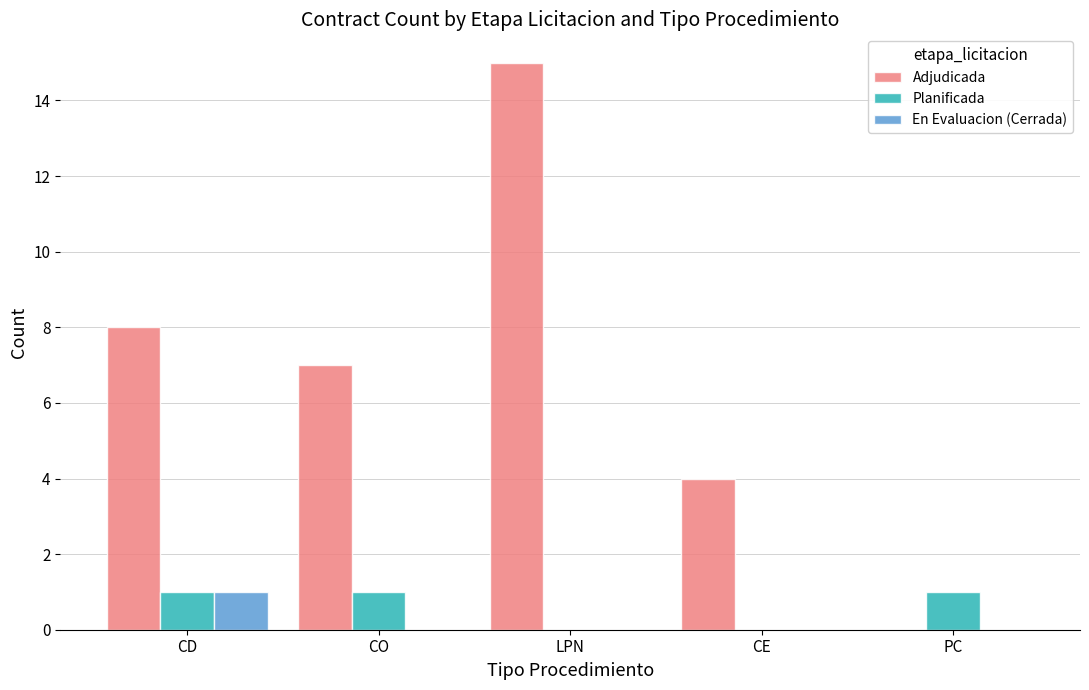

At which category is the sum across all series the highest?

LPN